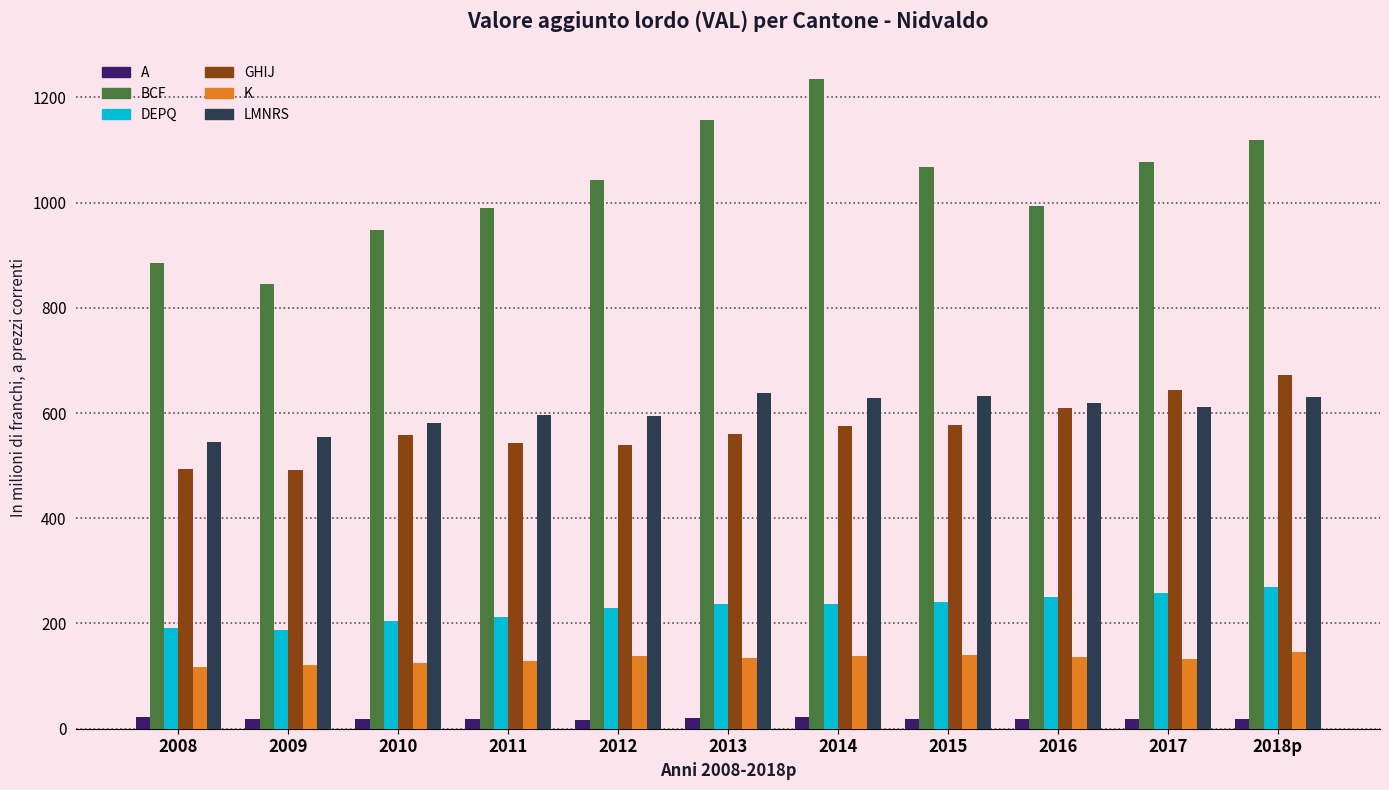

What is the spread (max minus min) of values at 2011?

971.4